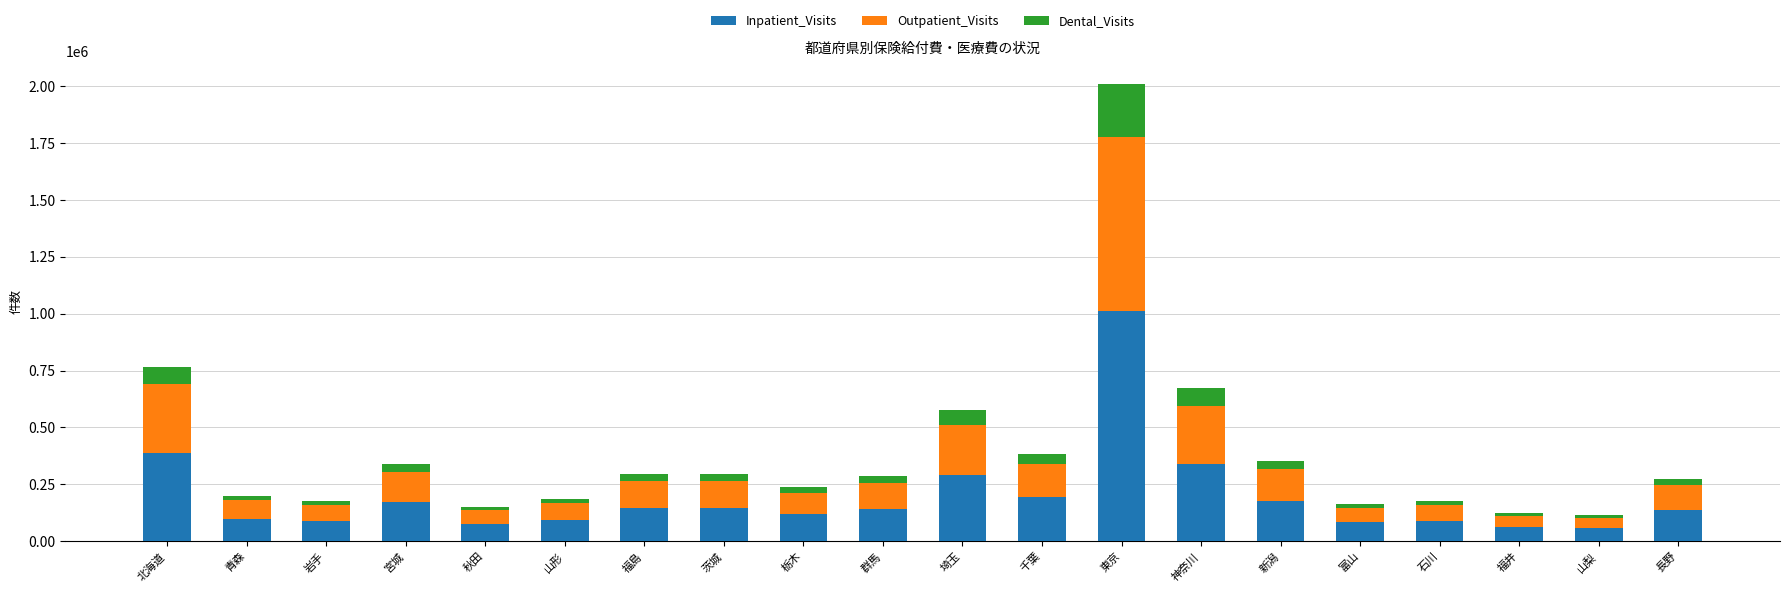

At which label does Inpatient_Visits reach its peak?

東京